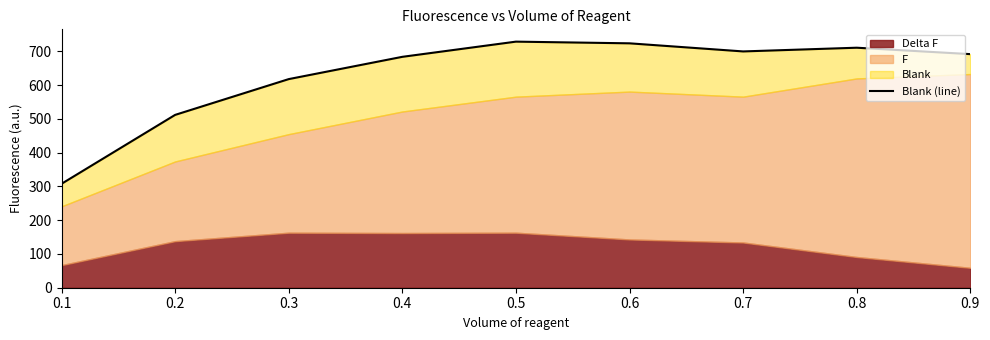

How many categories are shown in the chart?

9